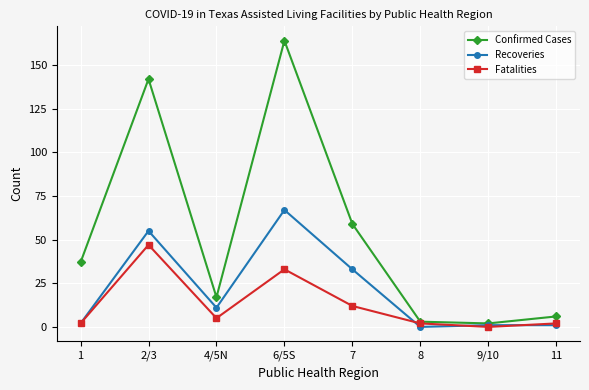

Which series changed the most between 7 and 8?

Confirmed Cases